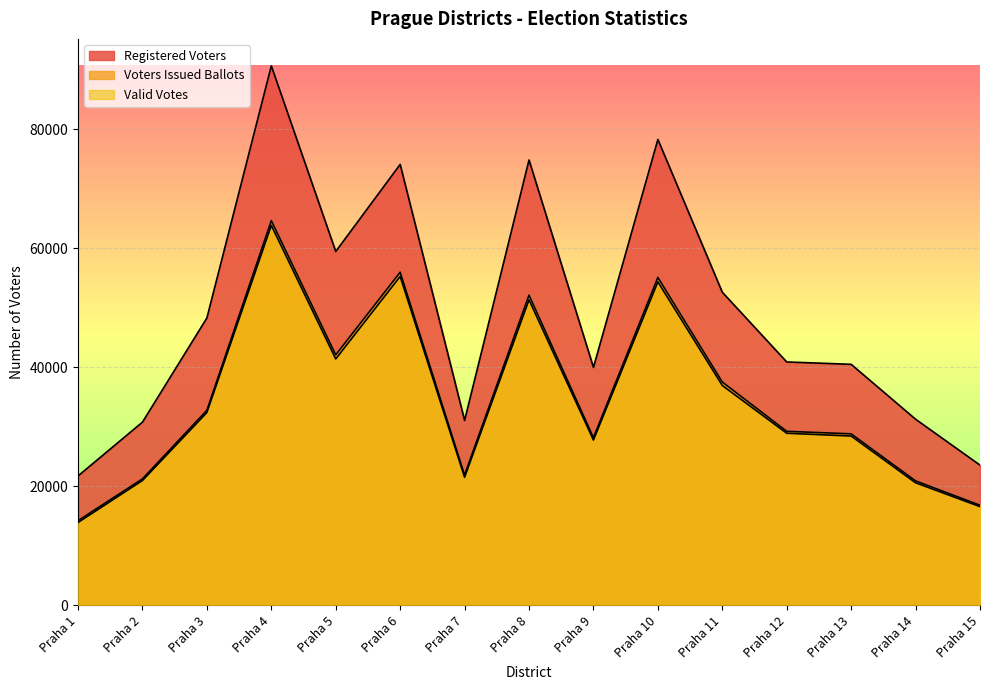

How many lines are shown in the chart?

3